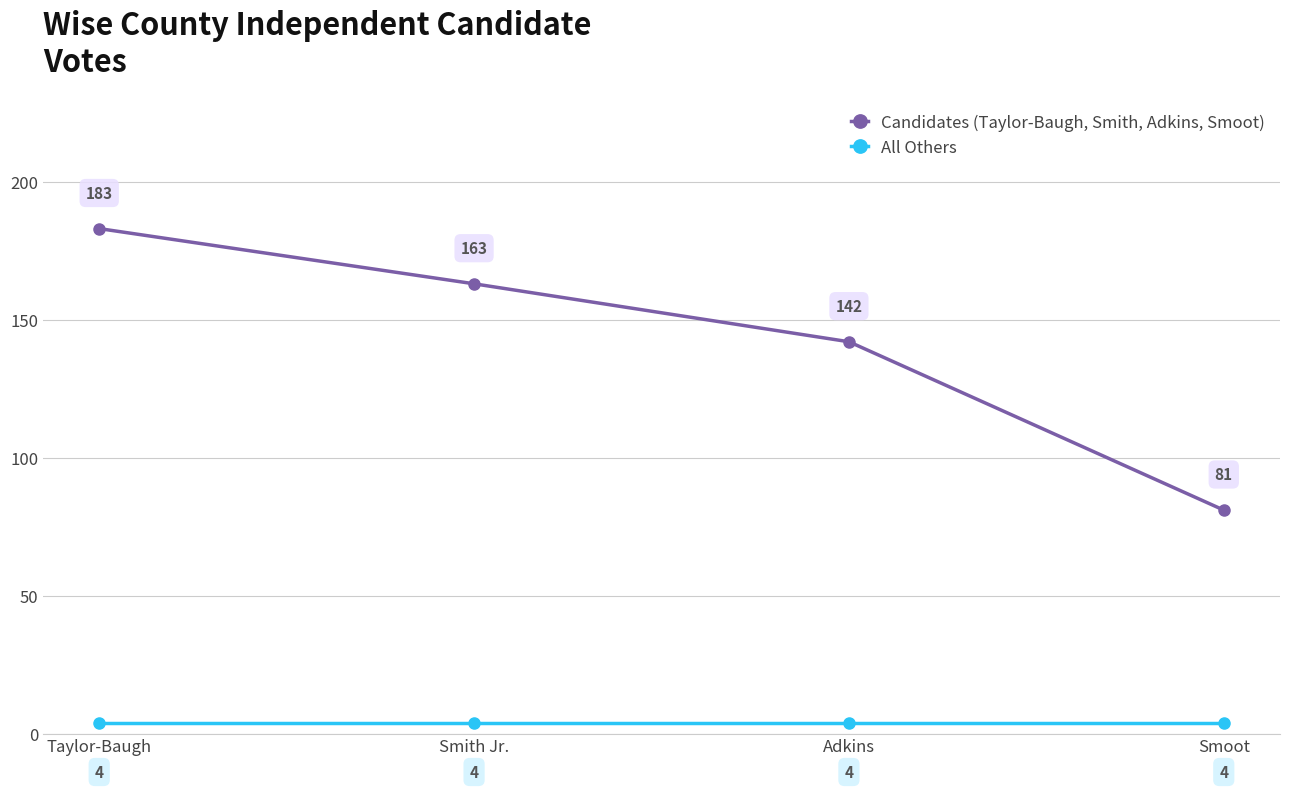

Count the number of data series in this chart.

2